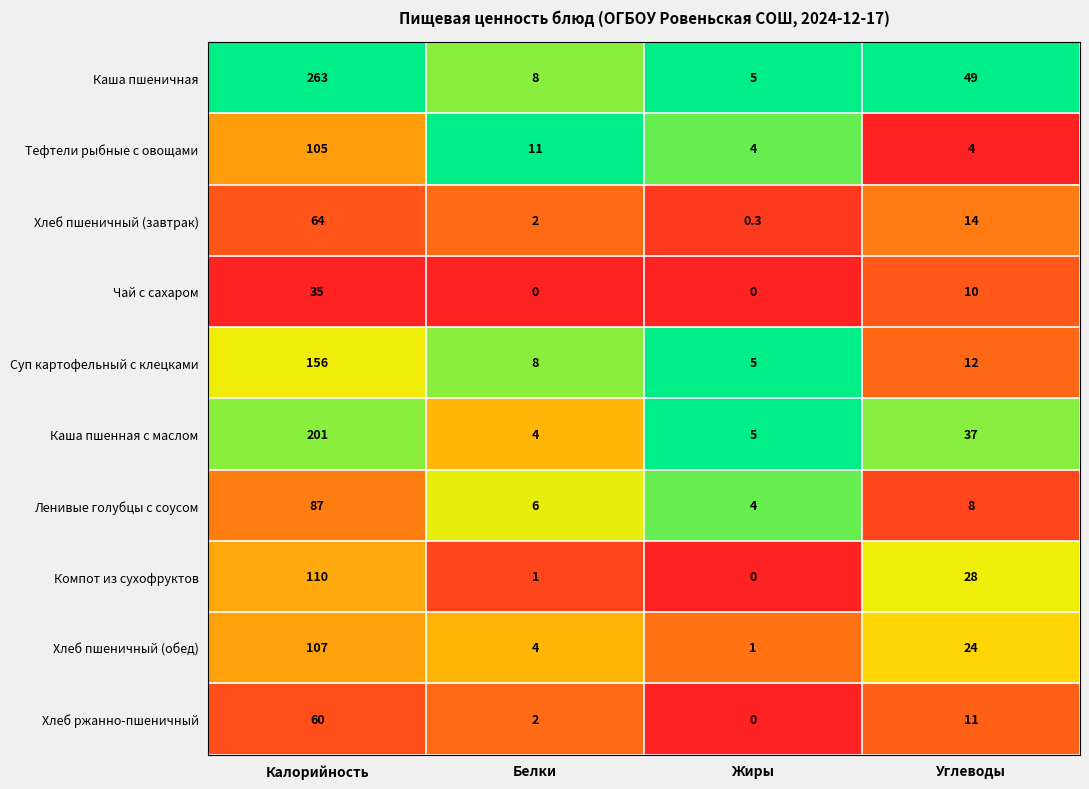

What is the approximate value of Каша пшенная с маслом at Калорийность?

201.0